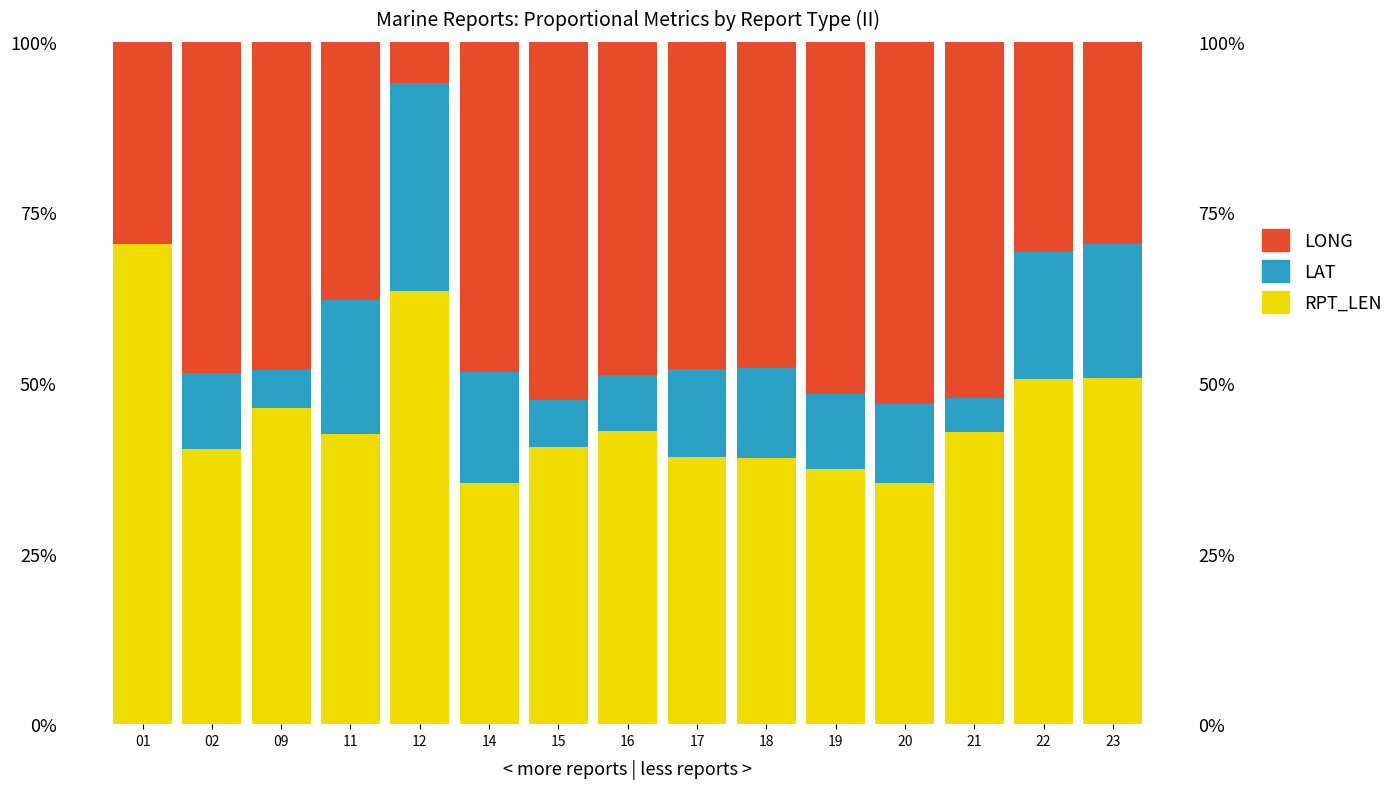

How many LAT values are between 0 and 1?

15